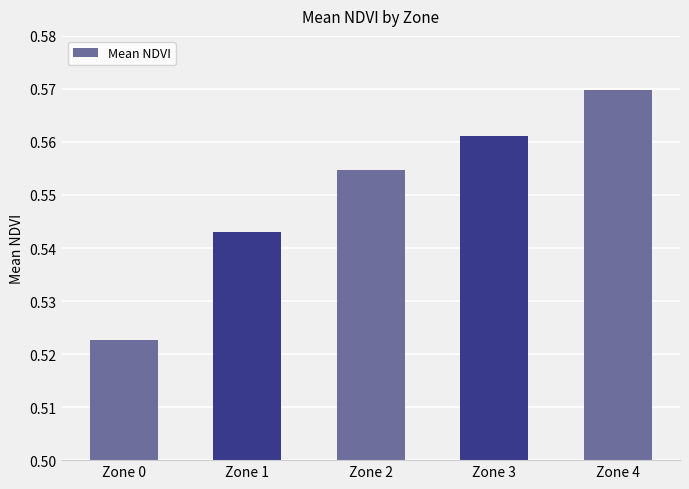

How many bars are there in total?

5